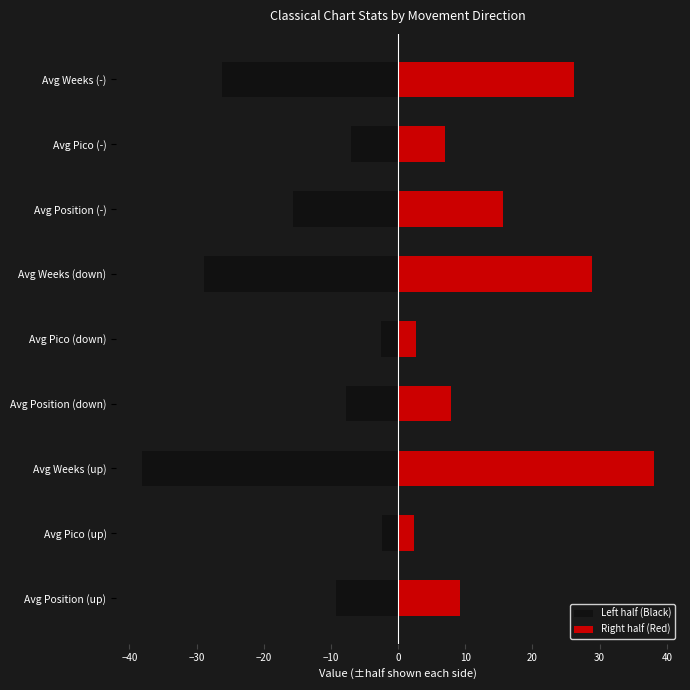

How many bars are there in total?

9